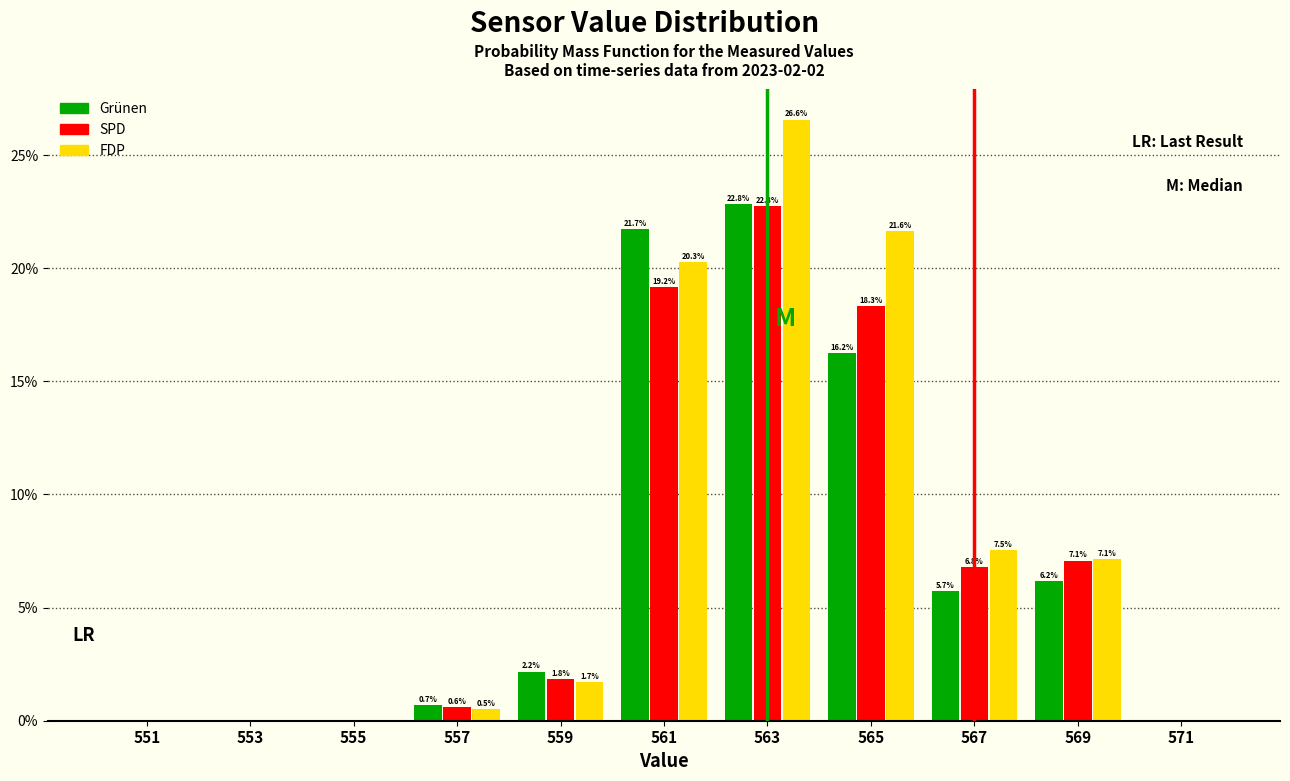

In the SPD series, which range on the x-axis has the tallest bar?

562 to 564